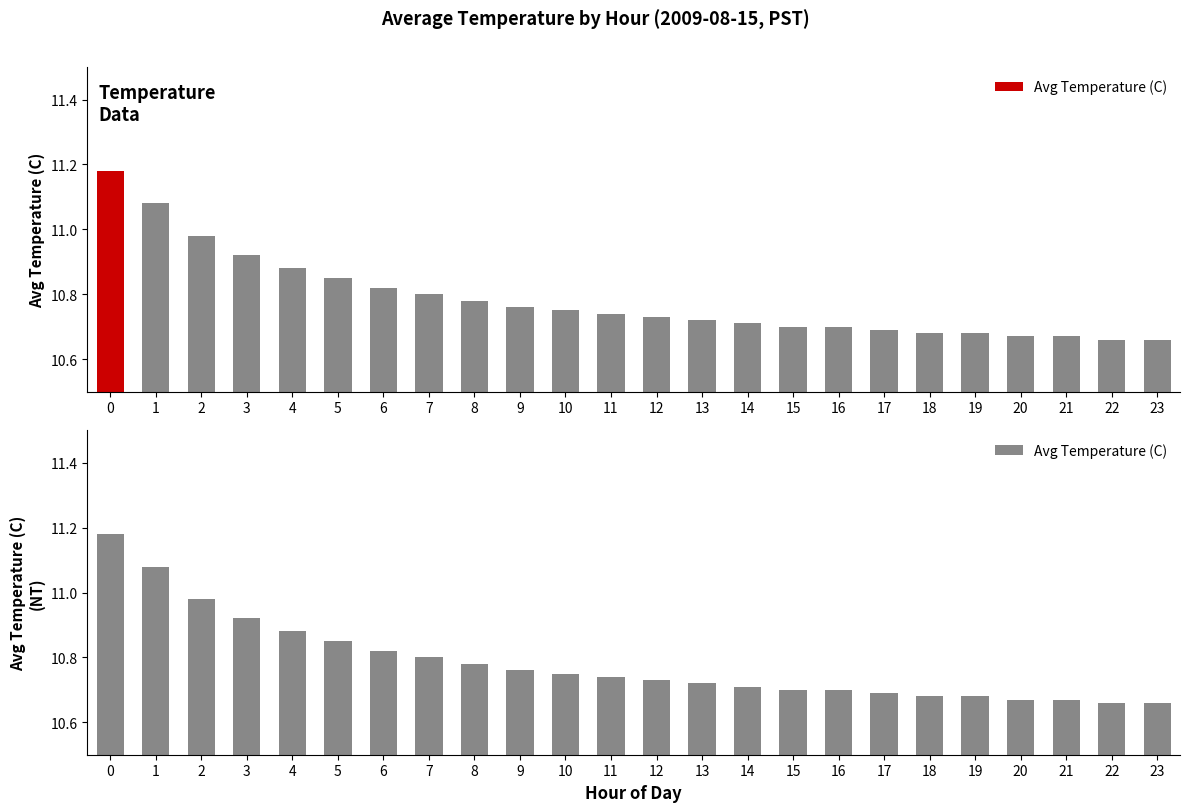

What is the difference between the values at 13 and 4?

0.2